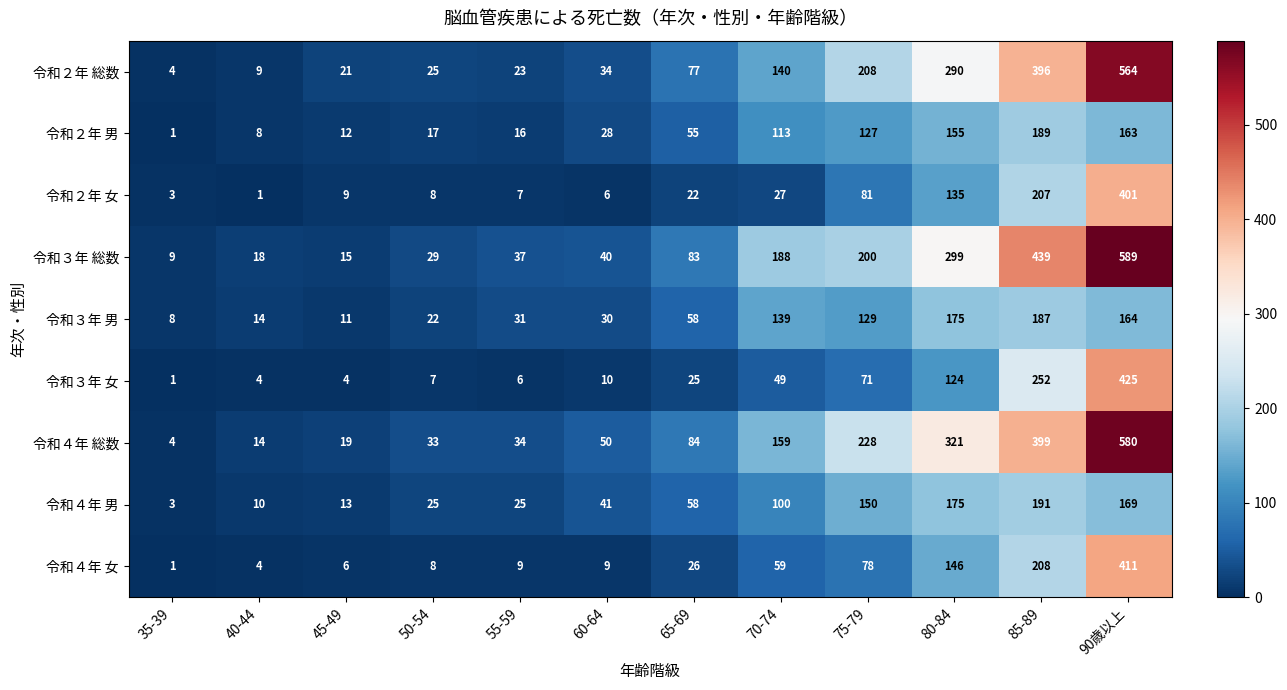

What is the difference between the 令和３年 女 values at 90歳以上 and 80-84?

301